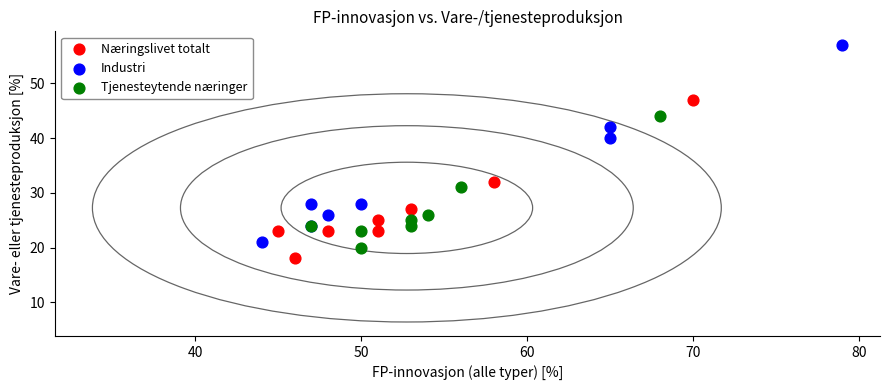

Which series has the widest spread of Y values?

Industri